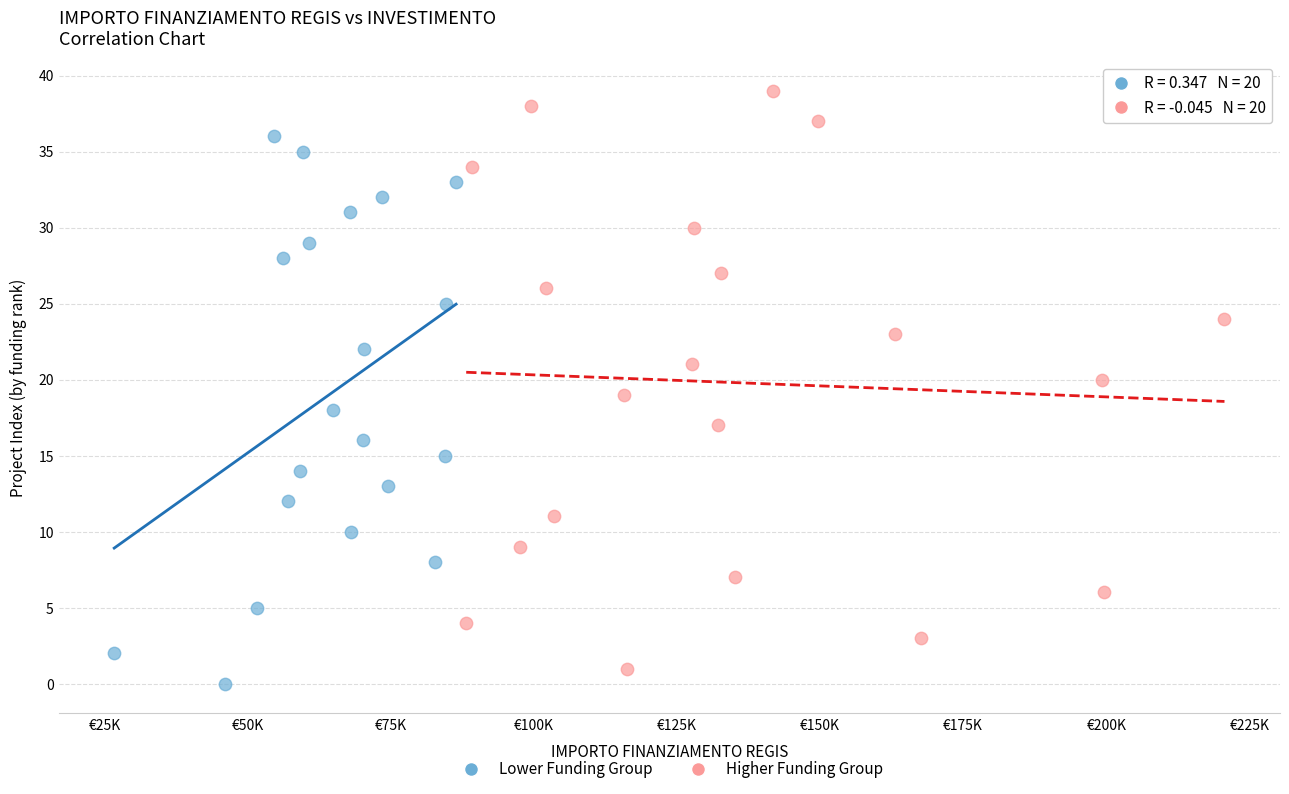

Which series has the widest spread of Y values?

Higher Funding Group